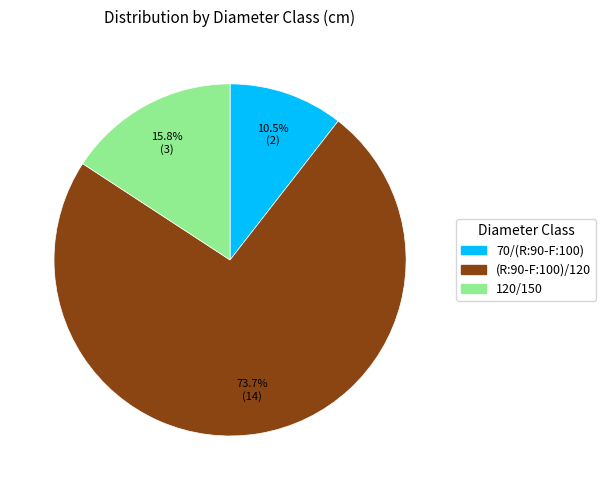

The 120/150 slice represents 16% of the pie. True or false?

True